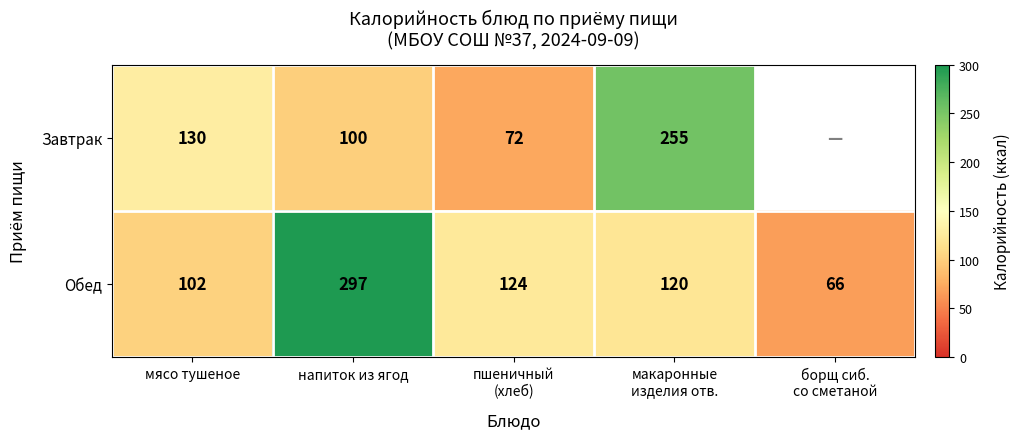

What is the spread (max minus min) of values at мясо тушеное?

28